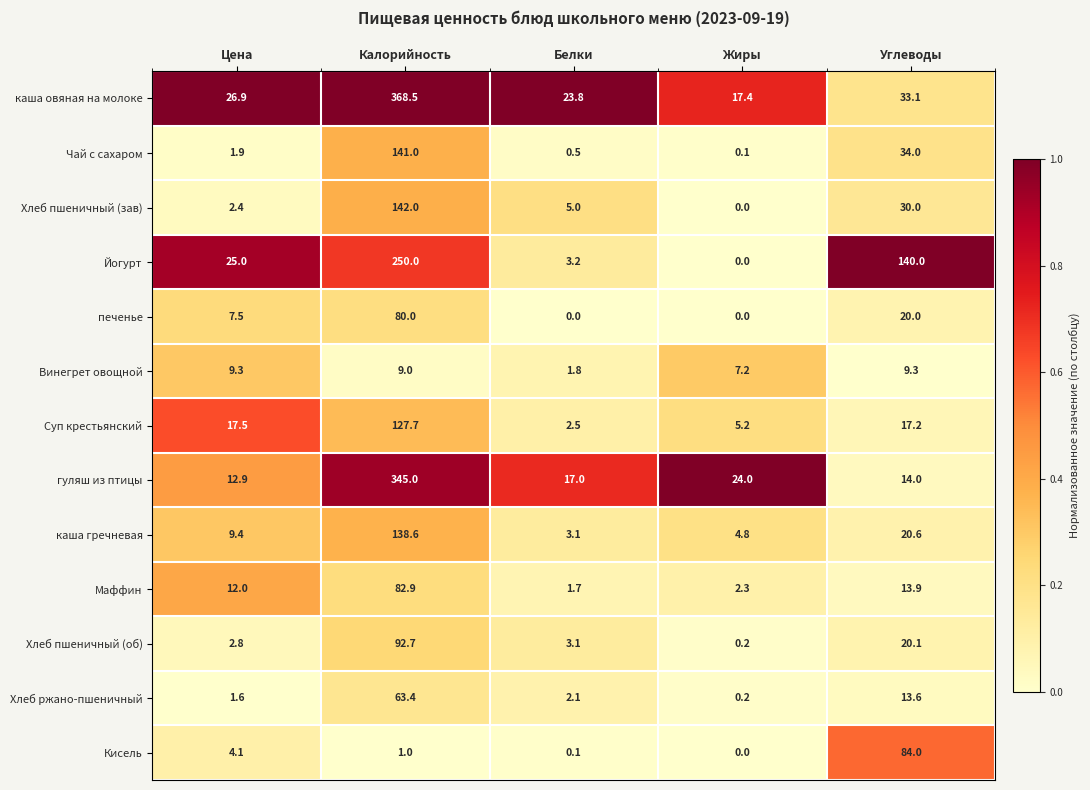

What value does the Суп крестьянский series have at Цена?

17.5